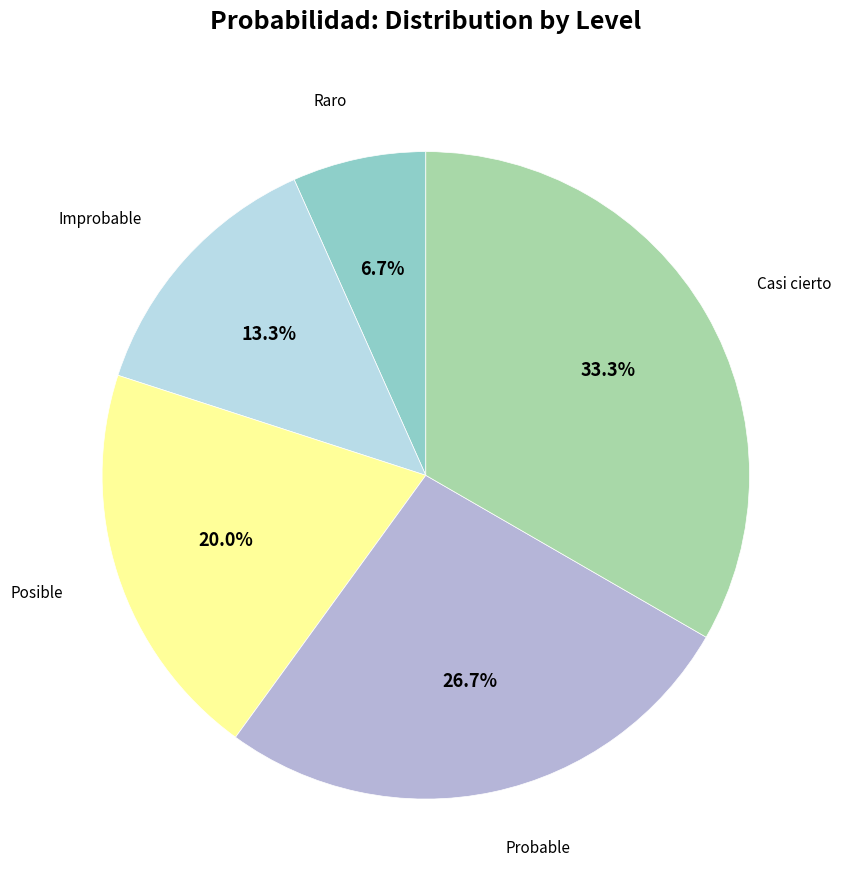

Is there any slice that represents more than half of the pie?

No